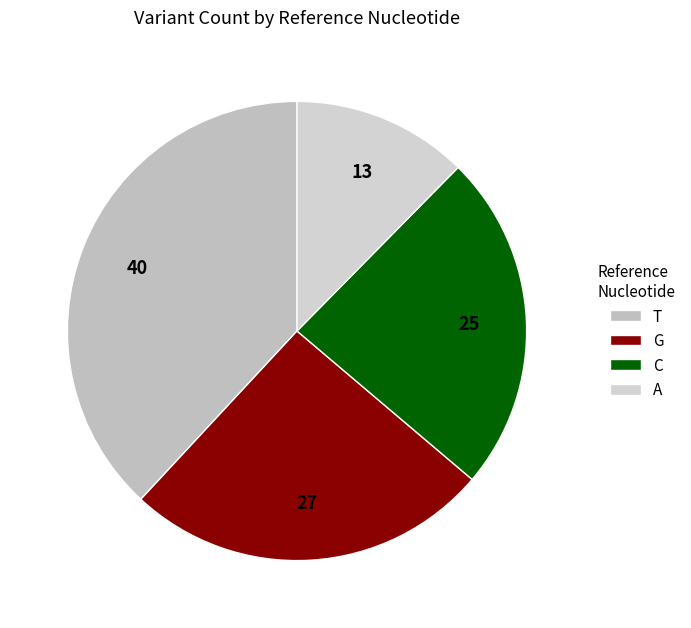

To the nearest percent, what is the average slice percentage?

25%